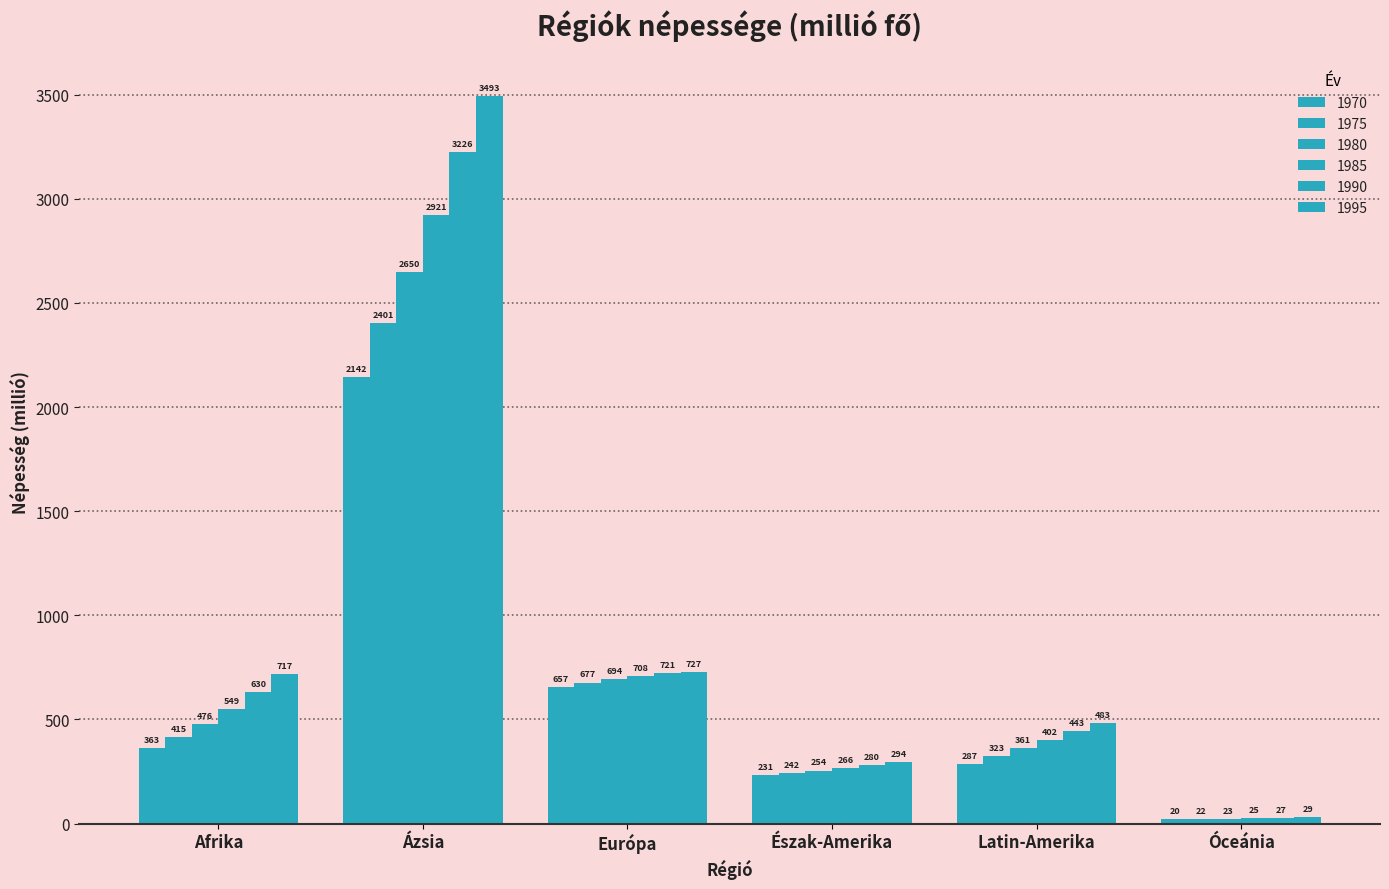

How many data points in 1975 are less than 414?

3